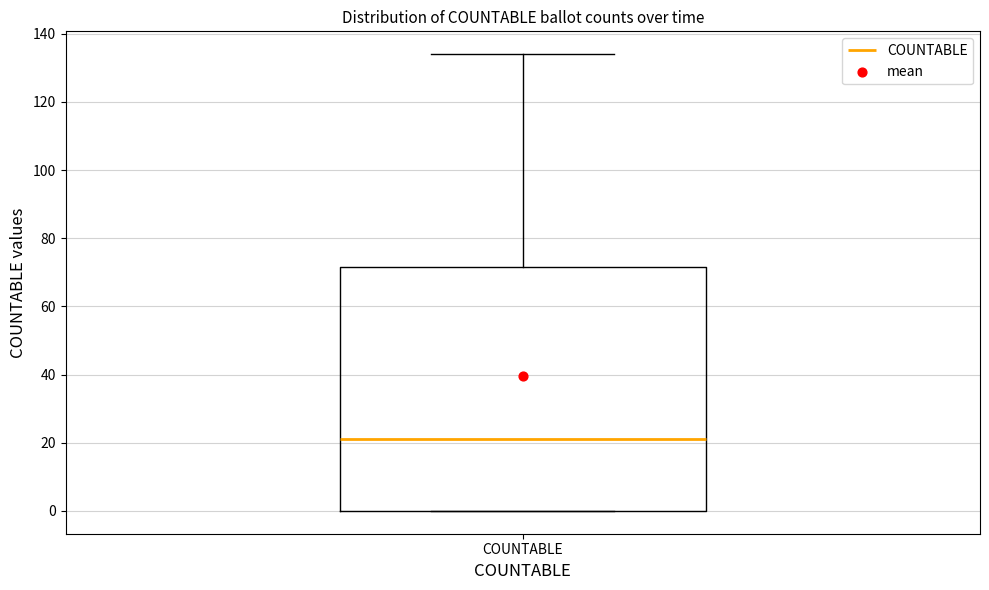

Transcribe this box plot: give where the median line is, the range the box spans, and where the two whiskers end, as read against the y-axis. The values are not printed on the chart, so give them approximately, as read against the axis.

median 22, box 0 to 72, whiskers 0 to 134